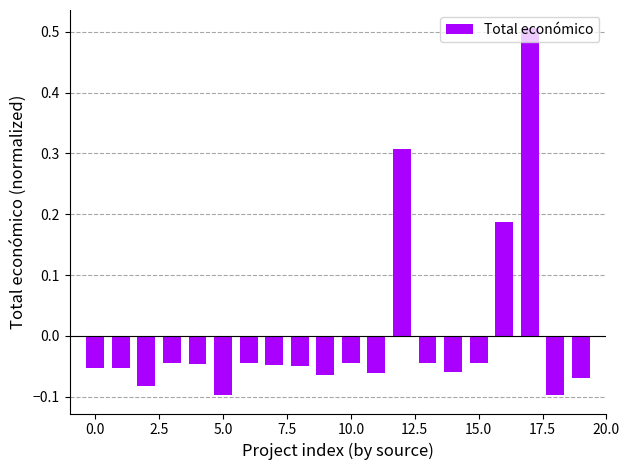

What is the difference between the maximum and minimum values?

0.6